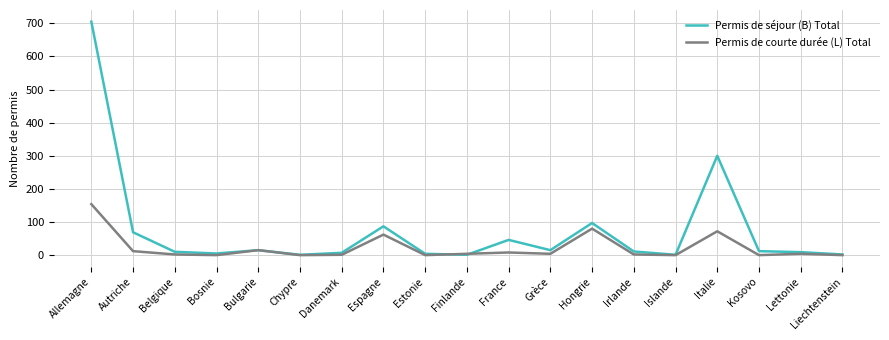

List the series in order of their peak value, highest first.

Permis de séjour (B) Total, Permis de courte durée (L) Total